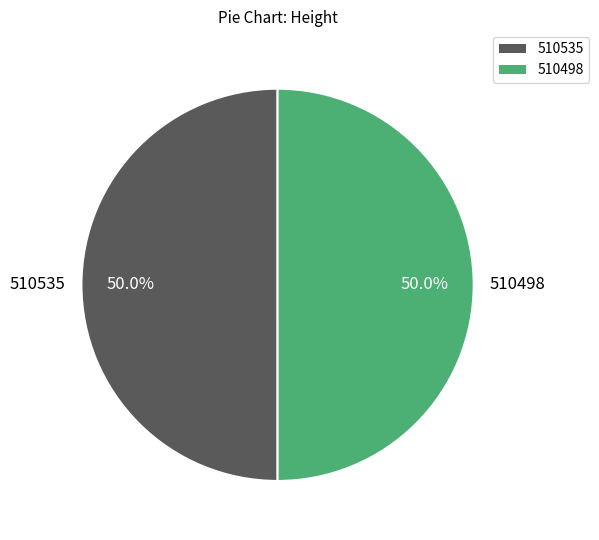

The 510535 slice represents 50% of the pie. True or false?

True